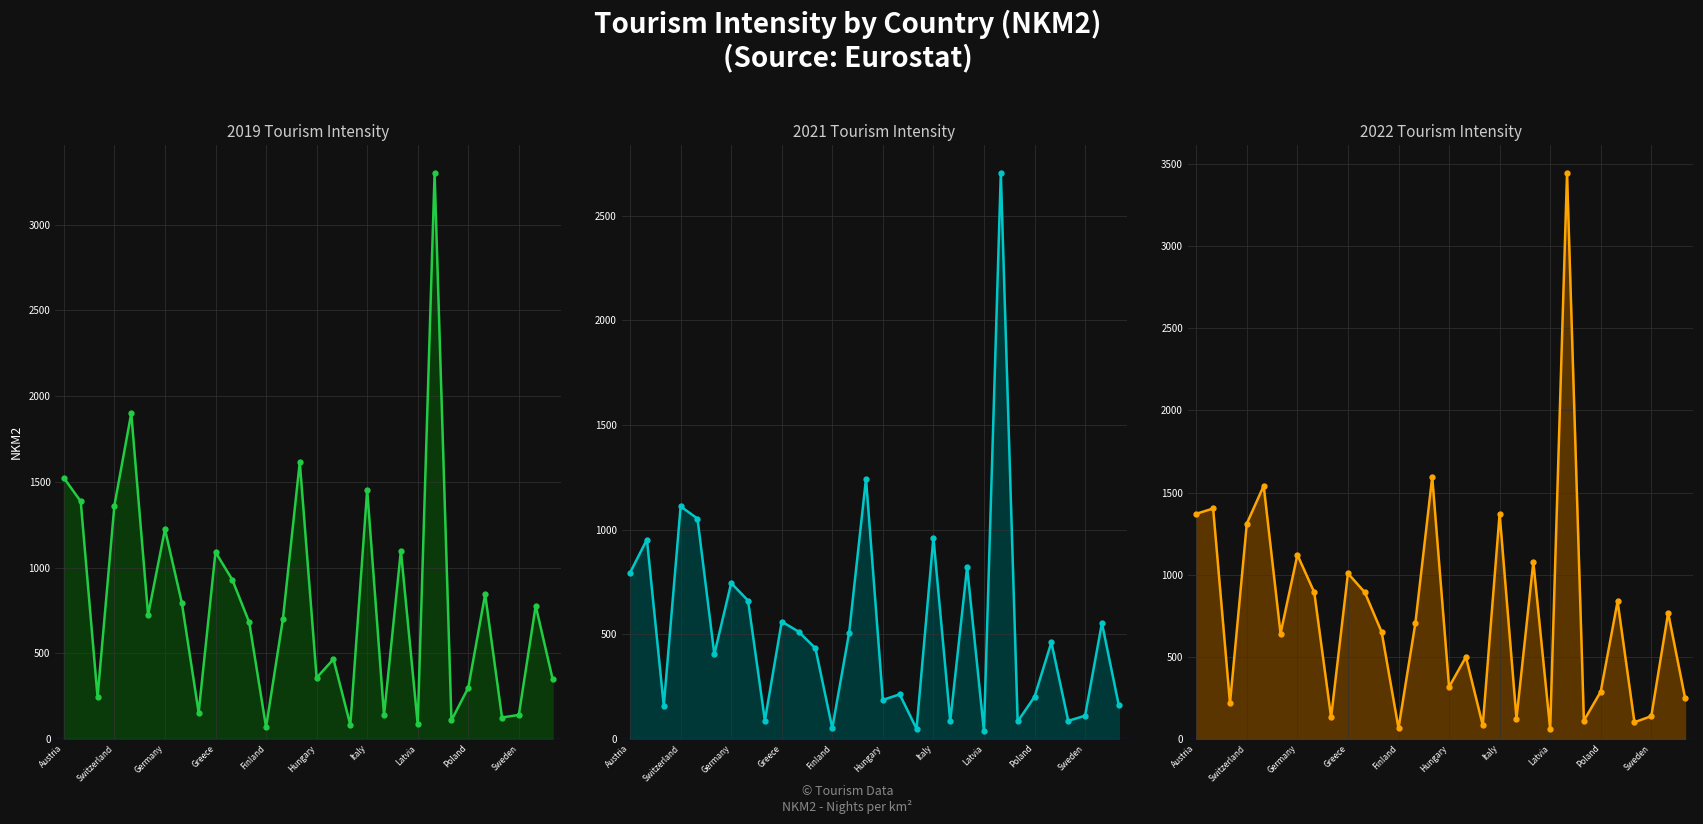

What is the maximum value for 2021 line?

2702.9